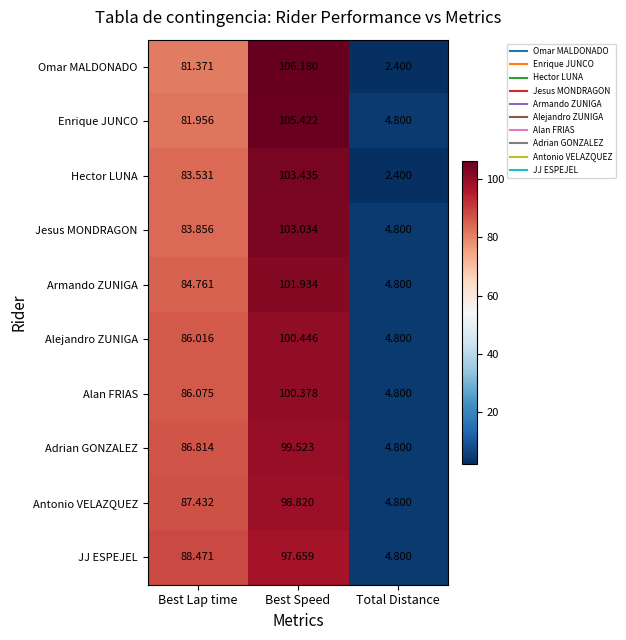

At which category is the sum across all series the highest?

Best Speed